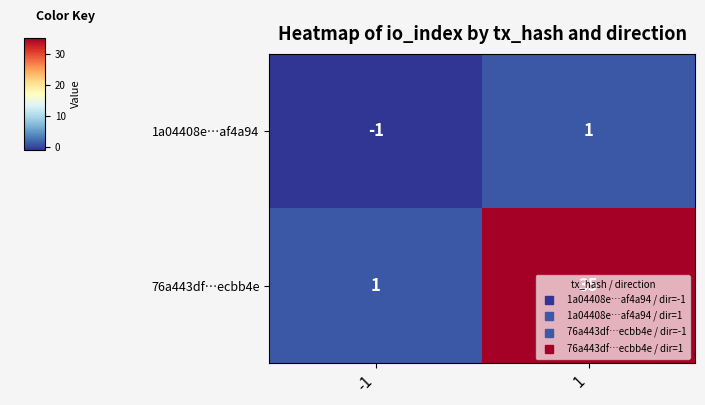

What value does the 76a443df…ecbb4e series have at 1?

35